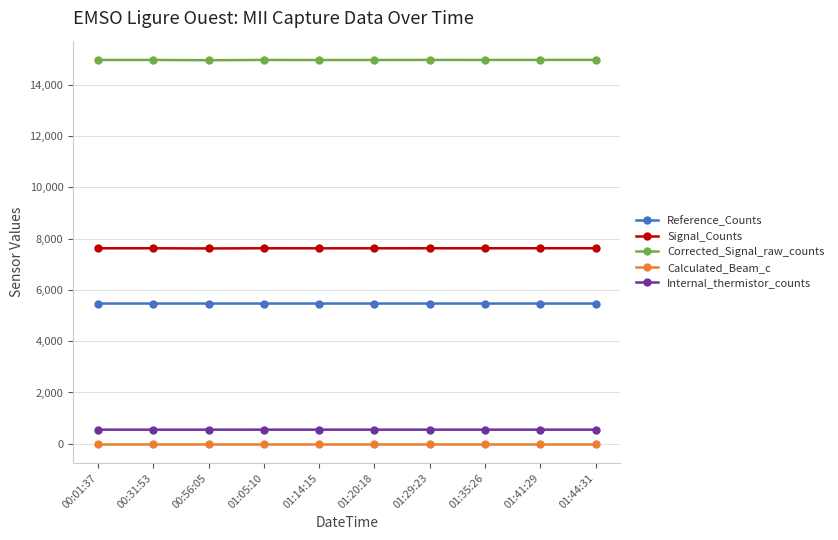

Count the number of categories in the chart.

10